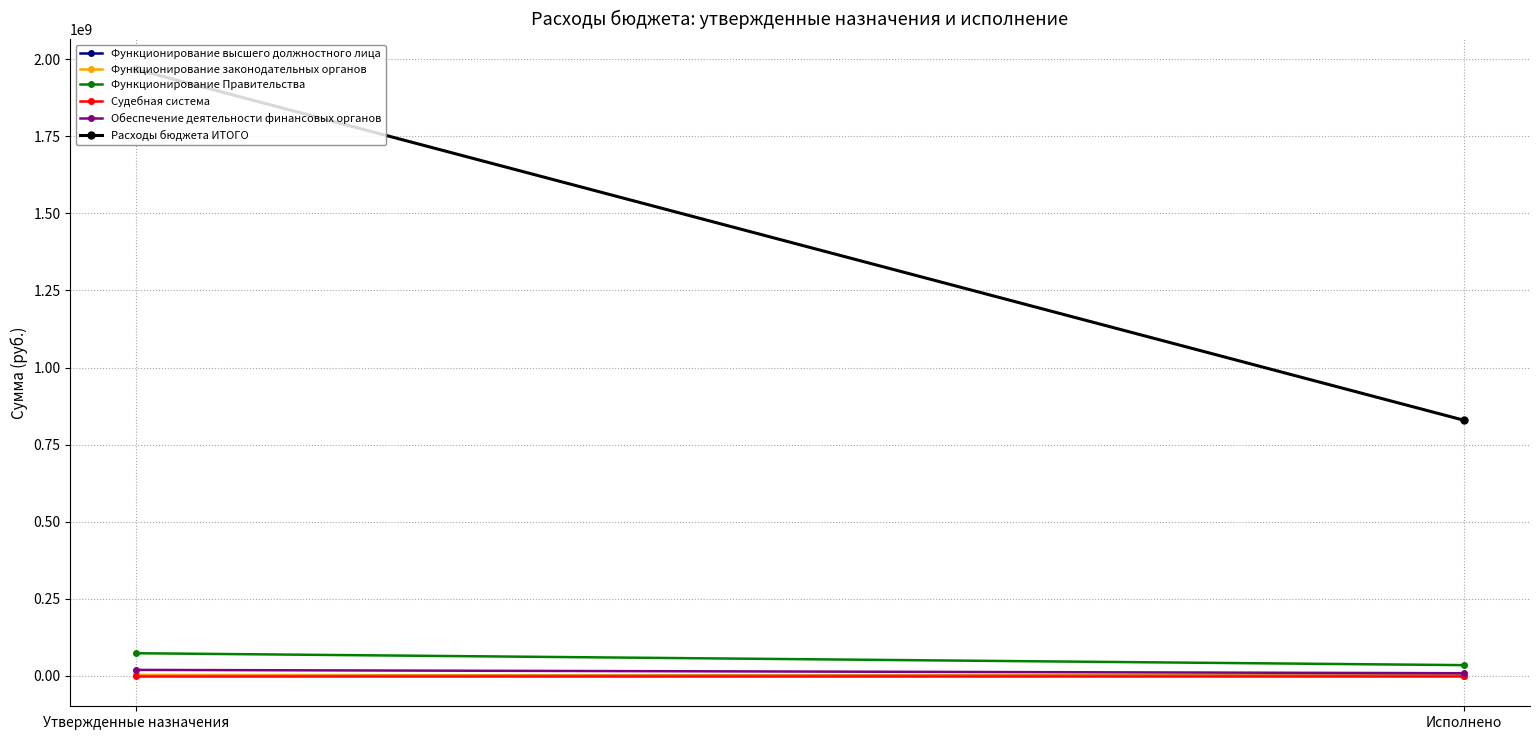

How many distinct data groups are displayed?

6